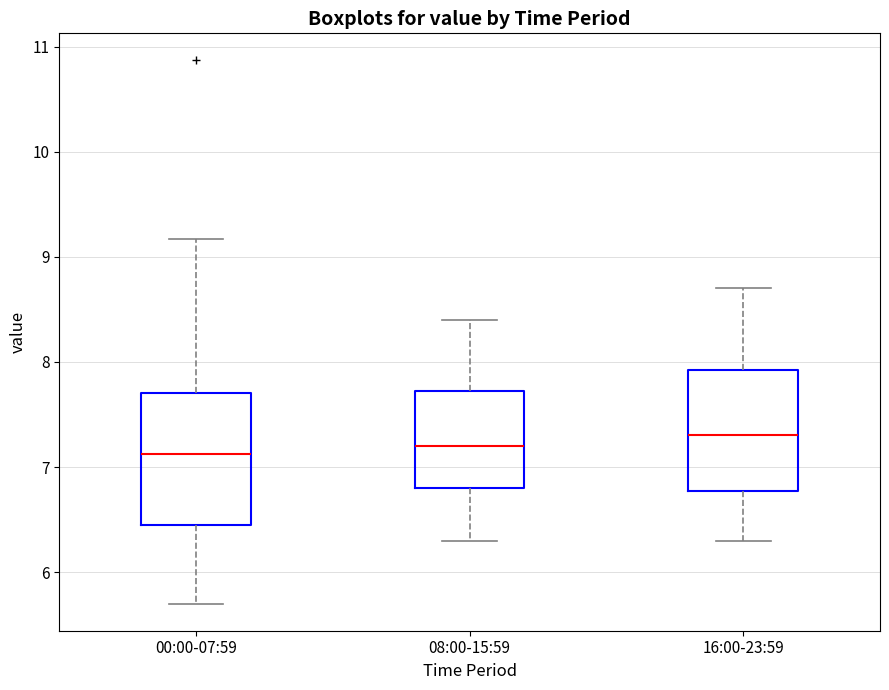

Reading left to right, read every box against the y-axis: the position of its median line, the range the box covers, and the ends of its whiskers. The values are not printed on the chart, so give them approximately, as read against the axis.

00:00-07:59: median 7.1, box 6.5 to 7.7, whiskers 5.7 to 9.2
08:00-15:59: median 7.2, box 6.8 to 7.7, whiskers 6.3 to 8.4
16:00-23:59: median 7.3, box 6.8 to 7.9, whiskers 6.3 to 8.7